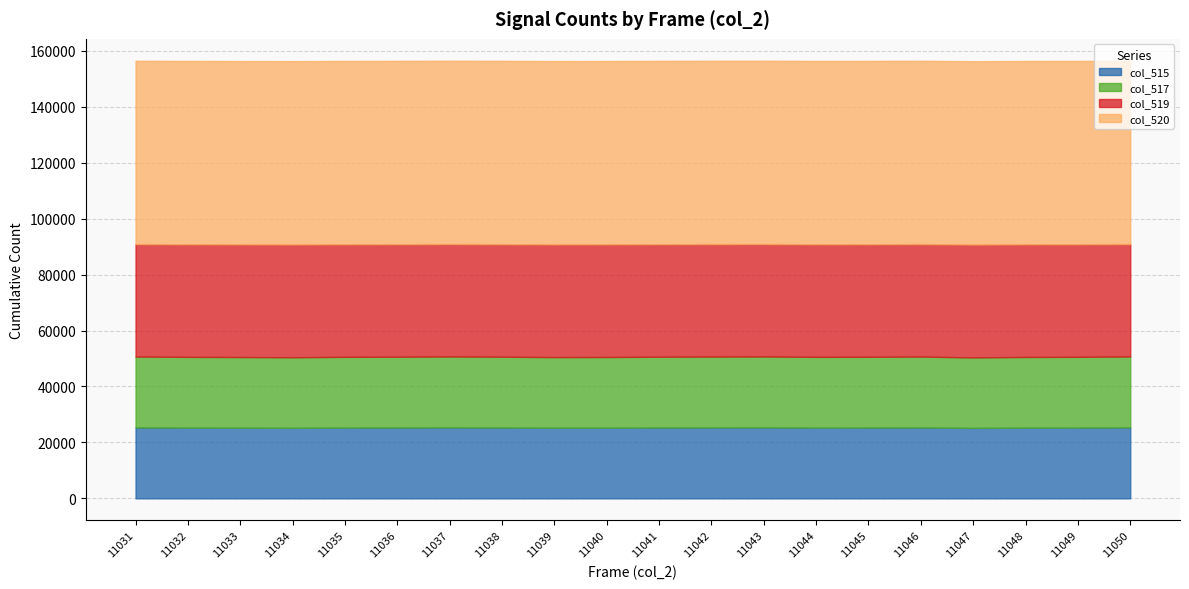

True or false: col_515 and col_517 intersect in this chart.

False